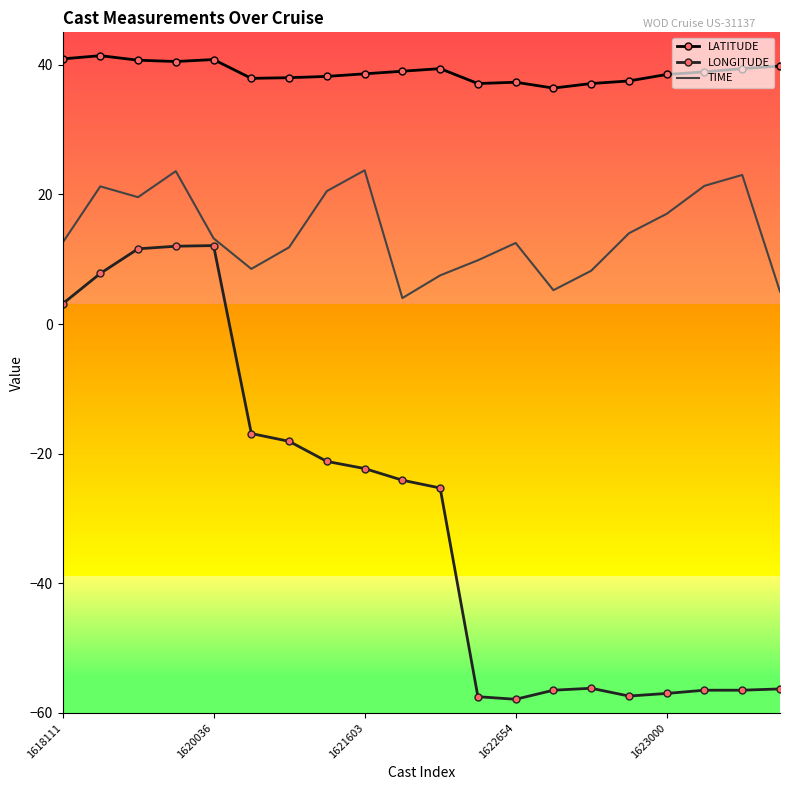

What position from the right is 6?

14